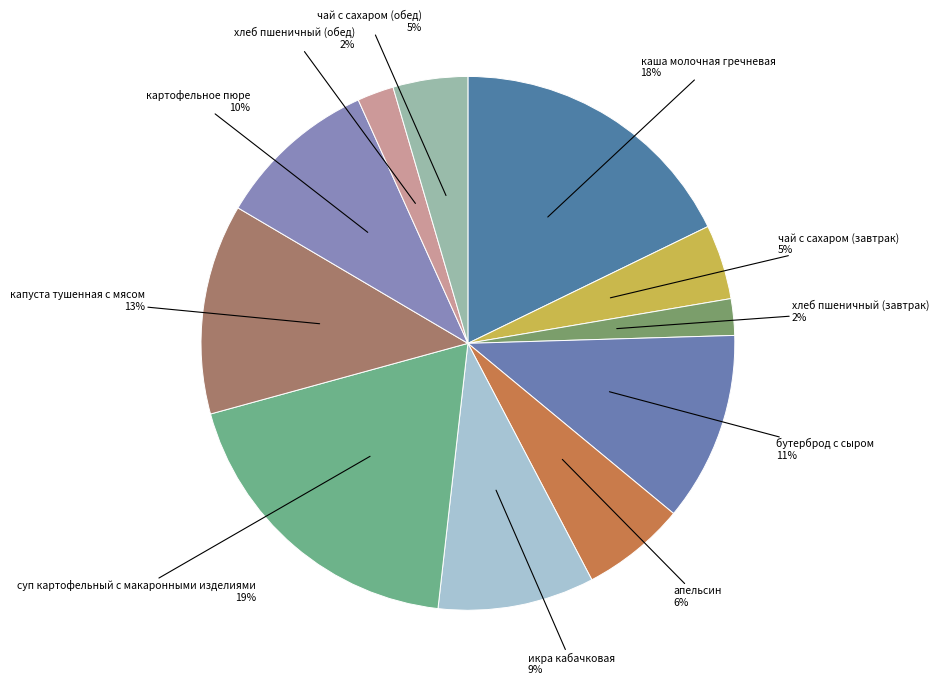

What is the ratio of the value at каша молочная гречневая 18% to the value at суп картофельный с макаронными изделиями 19%?

0.9